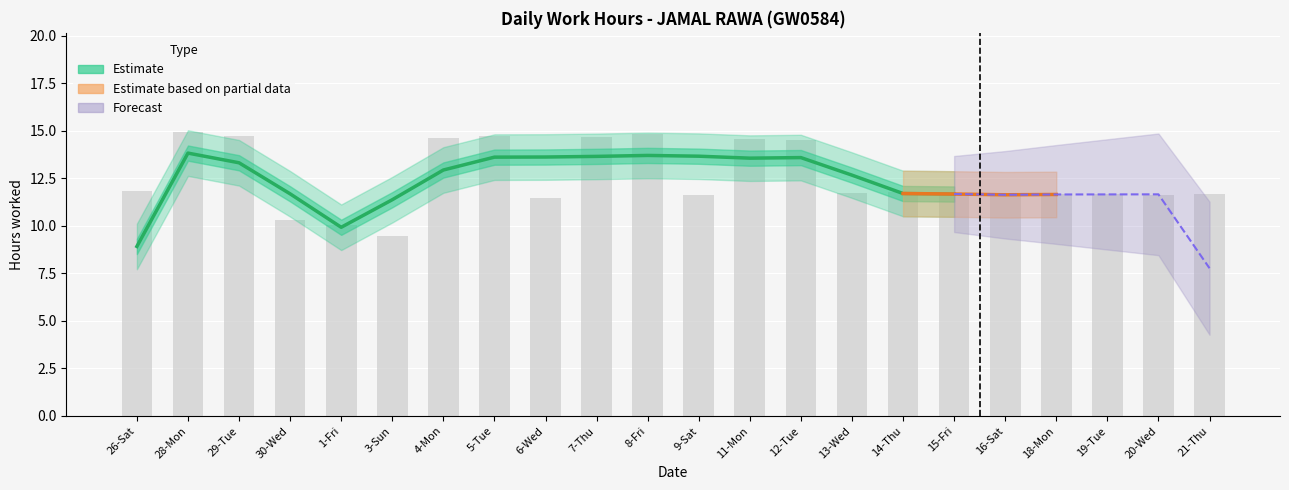

What is the approximate value at 14-Thu?

11.8